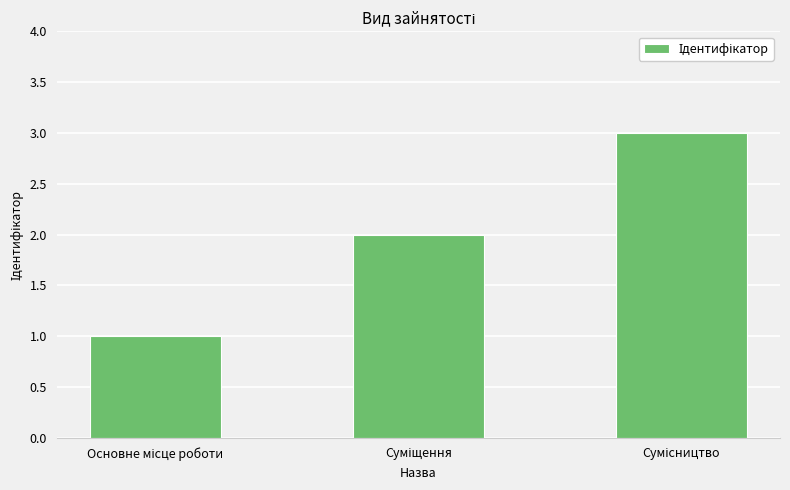

What is the sum of all values?

6